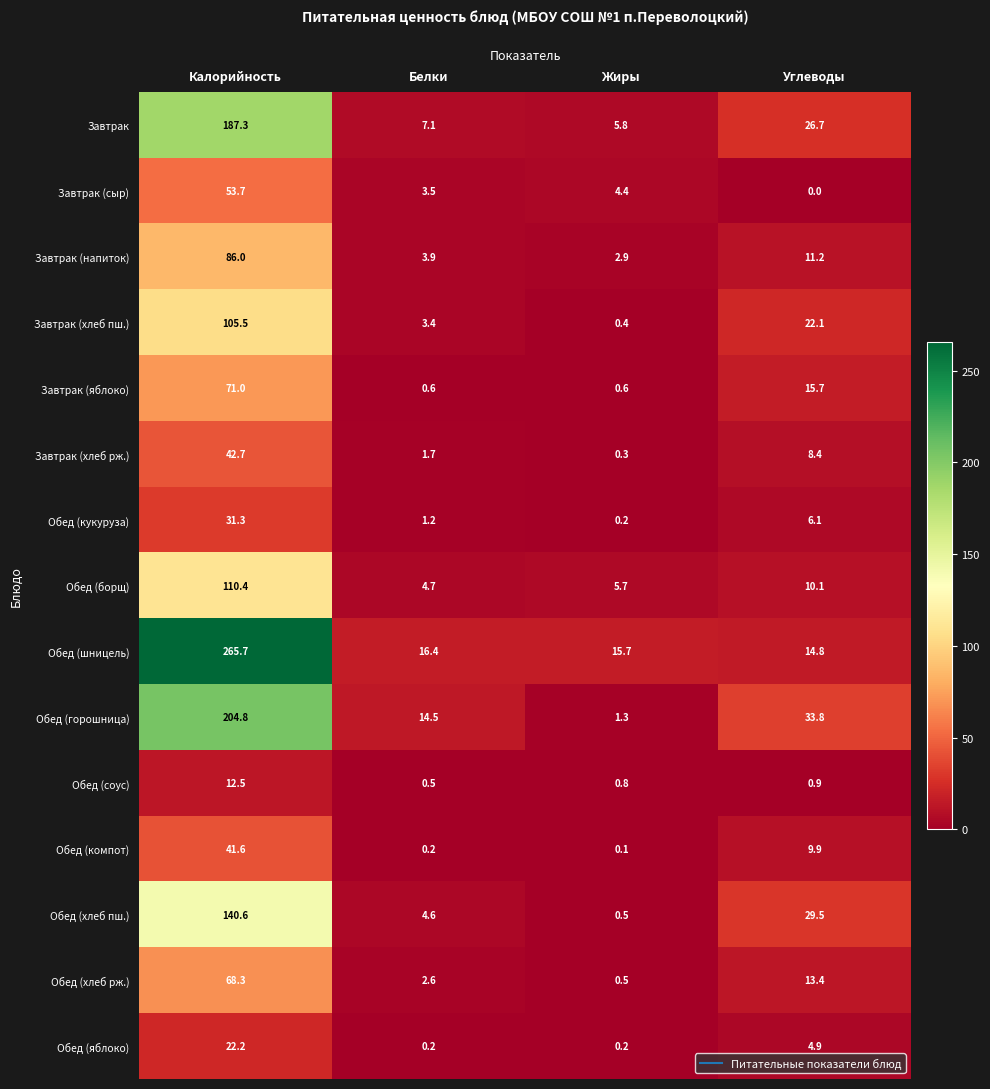

Between Калорийность and Углеводы, which series saw the biggest shift?

Обед (шницель)